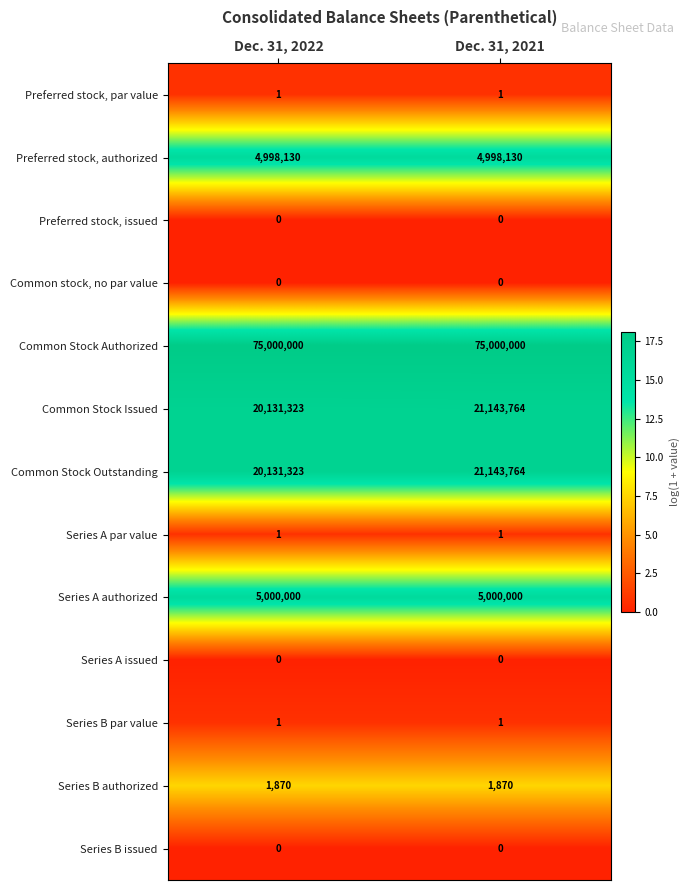

Reading left to right, what are all the values shown in this chart?

Preferred stock, par value: Dec. 31, 2022=1	Dec. 31, 2021=1
Preferred stock, authorized: Dec. 31, 2022=4998130	Dec. 31, 2021=4998130
Preferred stock, issued: Dec. 31, 2022=0	Dec. 31, 2021=0
Common stock, no par value: Dec. 31, 2022=0	Dec. 31, 2021=0
Common Stock Authorized: Dec. 31, 2022=75000000	Dec. 31, 2021=75000000
Common Stock Issued: Dec. 31, 2022=20131323	Dec. 31, 2021=21143764
Common Stock Outstanding: Dec. 31, 2022=20131323	Dec. 31, 2021=21143764
Series A par value: Dec. 31, 2022=1	Dec. 31, 2021=1
Series A authorized: Dec. 31, 2022=5000000	Dec. 31, 2021=5000000
Series A issued: Dec. 31, 2022=0	Dec. 31, 2021=0
Series B par value: Dec. 31, 2022=1	Dec. 31, 2021=1
Series B authorized: Dec. 31, 2022=1870	Dec. 31, 2021=1870
Series B issued: Dec. 31, 2022=0	Dec. 31, 2021=0